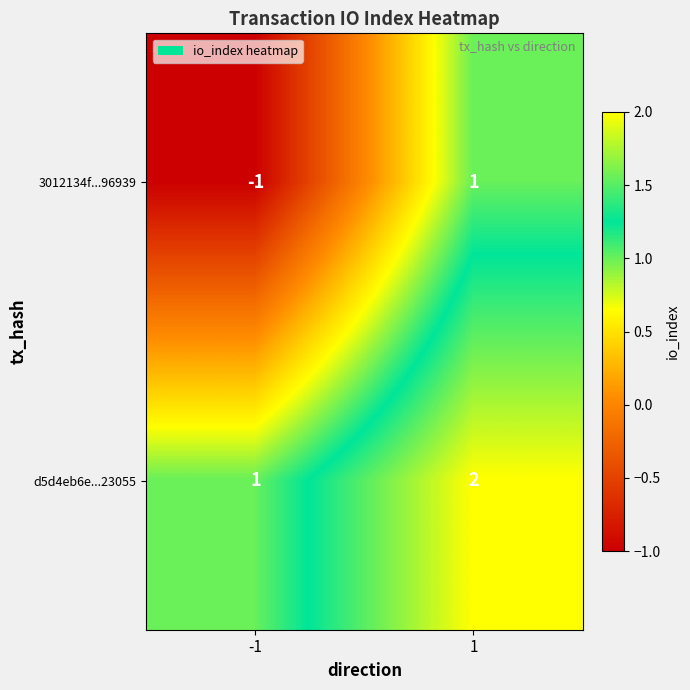

The d5d4eb6e...23055 series shows 2 at 1. True or false?

True